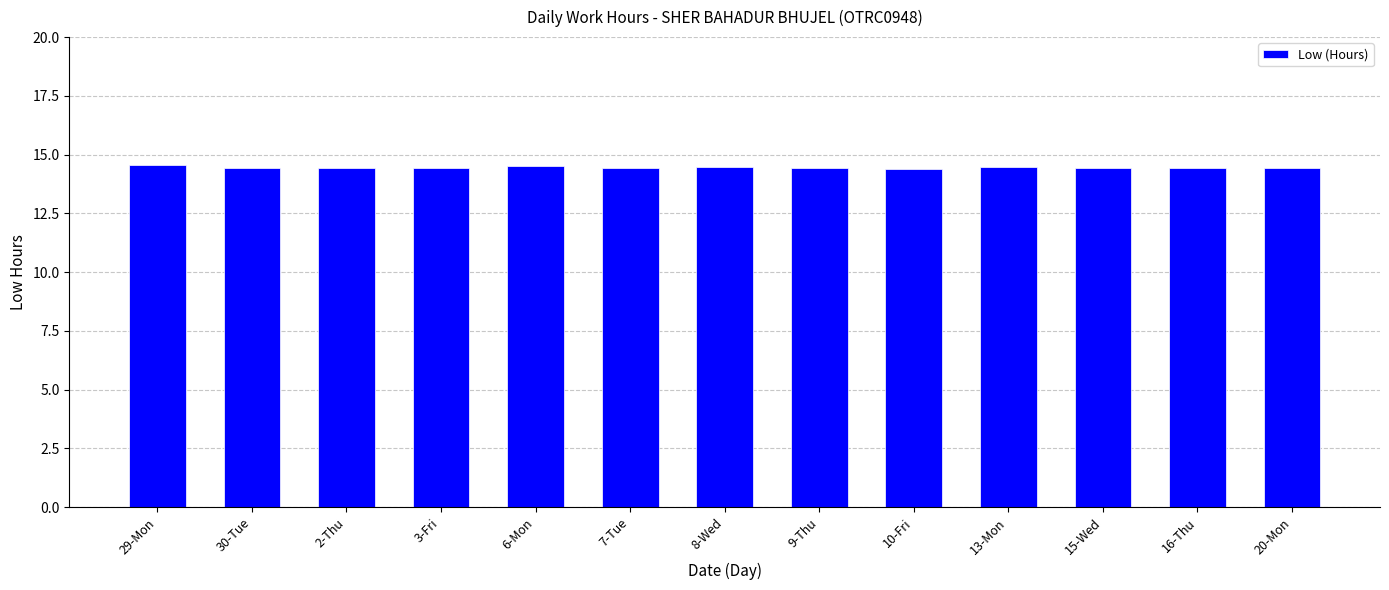

What is the smallest value displayed?

14.4